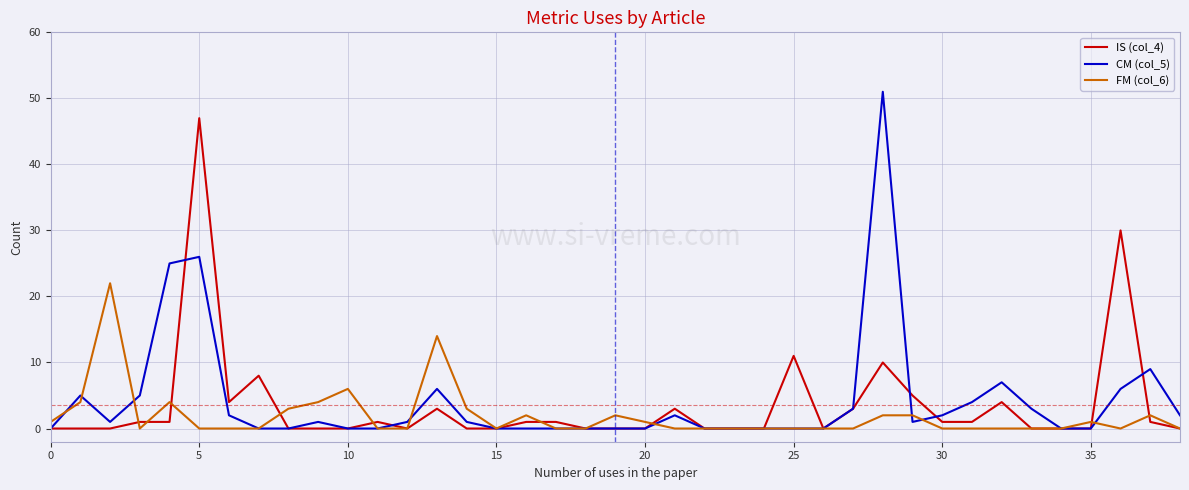

Which series has the largest range (max minus min)?

CM (col_5)